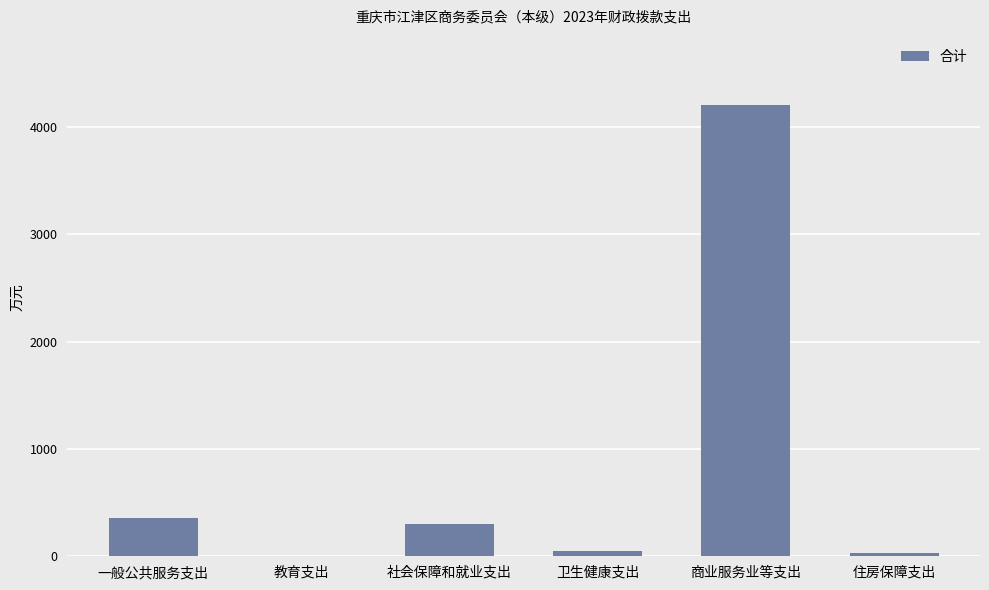

Where is the data nearest to the value 2101?

一般公共服务支出